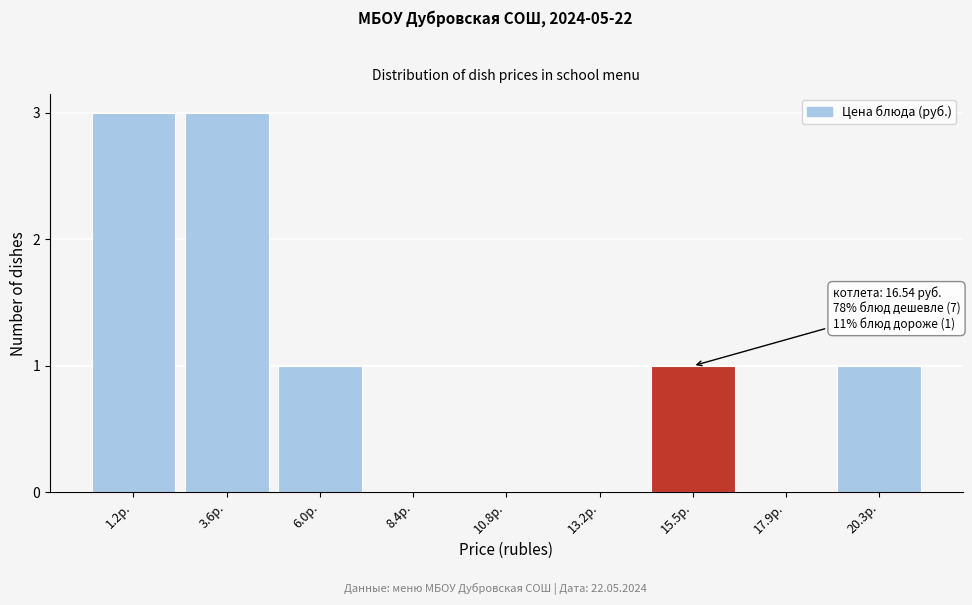

Reading left to right, list all the values displayed in this chart.

1.2р.=3	3.6р.=3	6.0р.=1	8.4р.=0	10.8р.=0	13.2р.=0	15.5р.=1	17.9р.=0	20.3р.=1